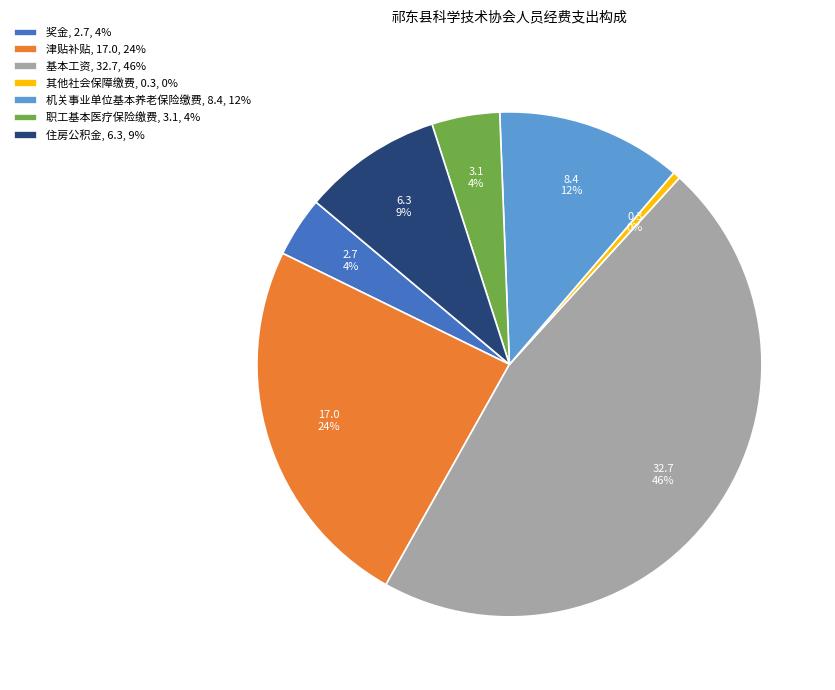

Do 奖金, 2.7, 4% and 住房公积金, 6.3, 9% together represent more than half of the pie?

No